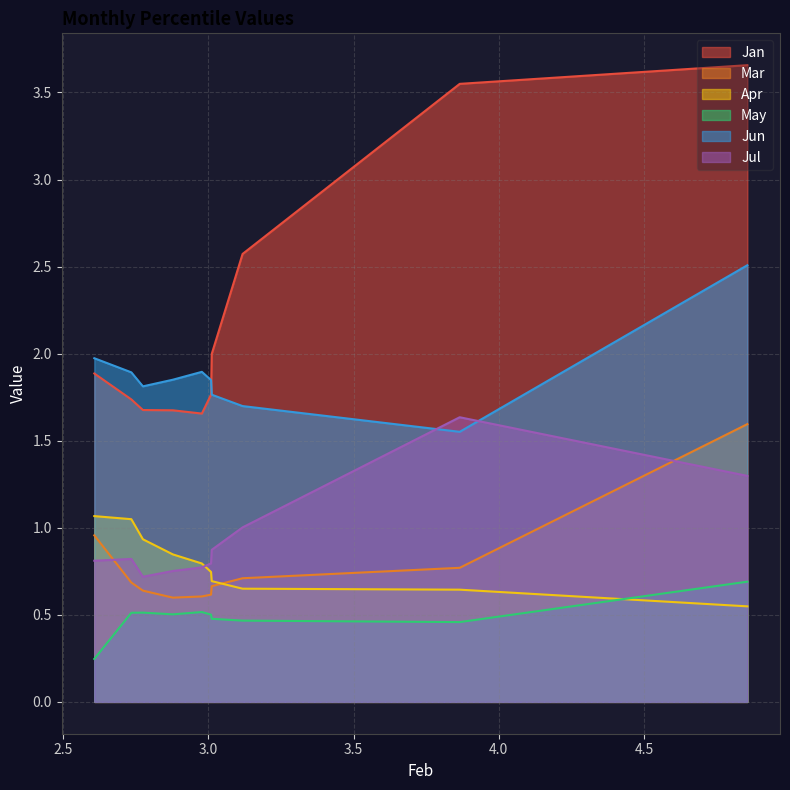

True or false: Jul and Mar cross at least once.

True